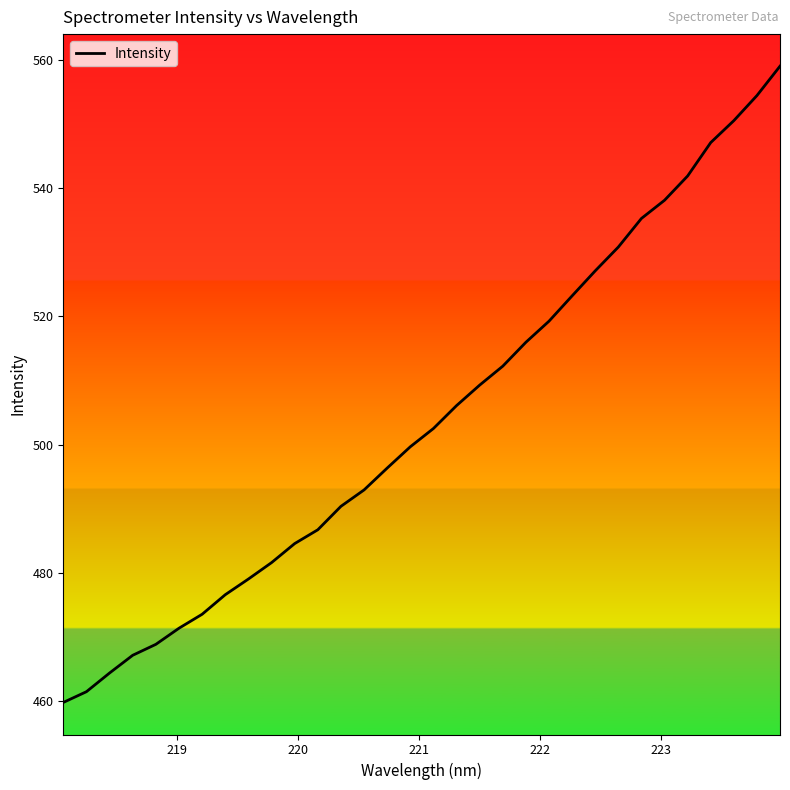

What is the maximum value shown in the chart?

559.0